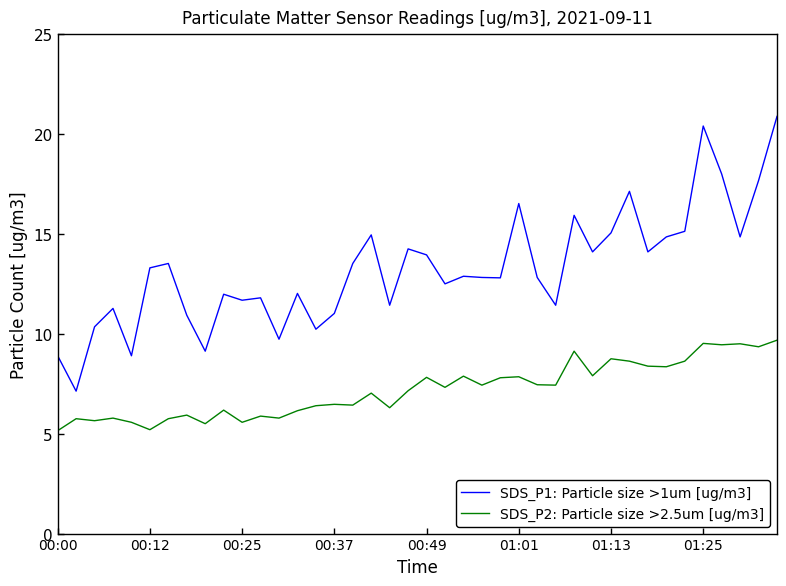

Which series has the widest spread of values?

SDS_P1: Particle size >1um [ug/m3]